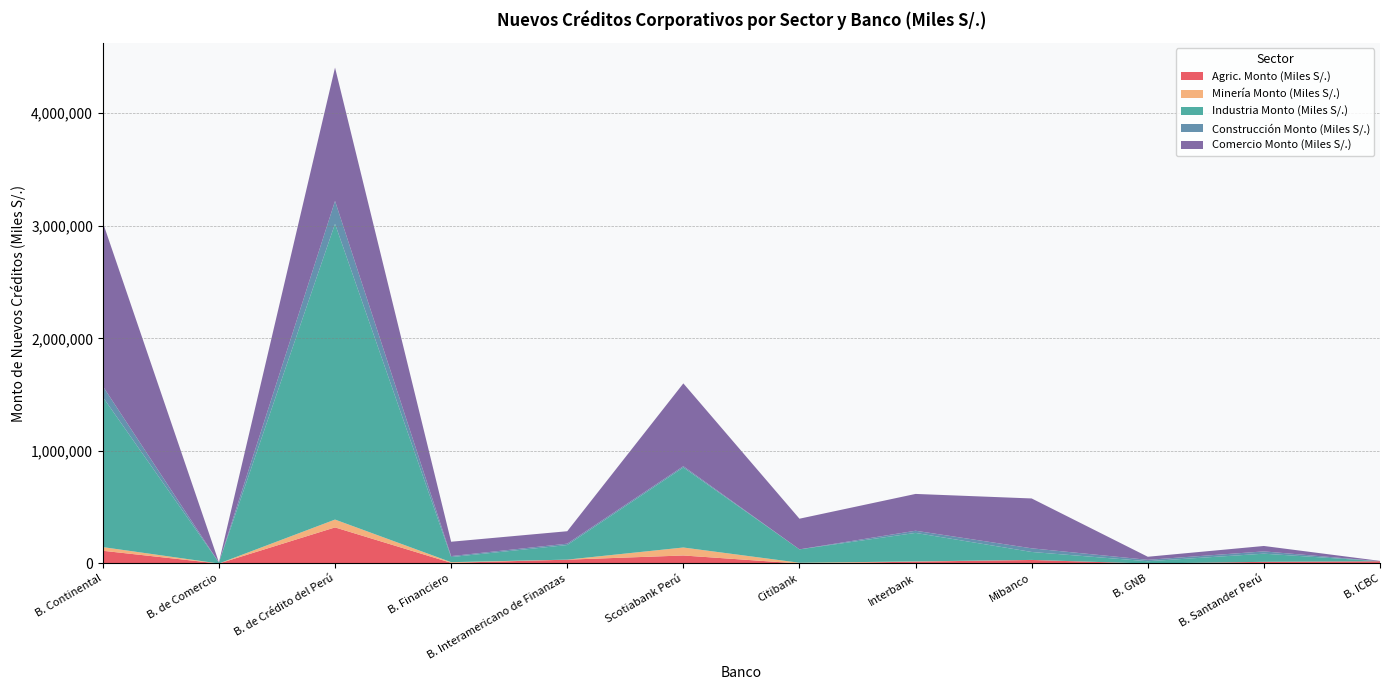

Reading left to right, what are all the values shown in this chart?

Agric. Monto (Miles S/.): 113024.2	0.0	320582.0	6203.4	34059.9	71150.2	0.0	16500.9	31366.7	10.6	14800.1	20000.0
Minería Monto (Miles S/.): 32699.2	0.0	69692.1	5546.5	295.0	70951.7	6586.7	1970.2	403.1	0.0	75.6	0.0
Industria Monto (Miles S/.): 1333402.8	8641.5	2627519.8	45257.4	129670.9	711074.7	118981.4	253254.6	70714.1	20171.7	72404.2	0.0
Construcción Monto (Miles S/.): 95746.8	0.0	202876.1	8733.9	12112.6	11256.0	0.1	19315.2	32414.5	12480.5	20277.3	0.0
Comercio Monto (Miles S/.): 1455887.6	1318.0	1184803.9	127603.9	110501.1	735550.3	272409.4	327015.7	442904.4	27282.4	48101.4	3200.0